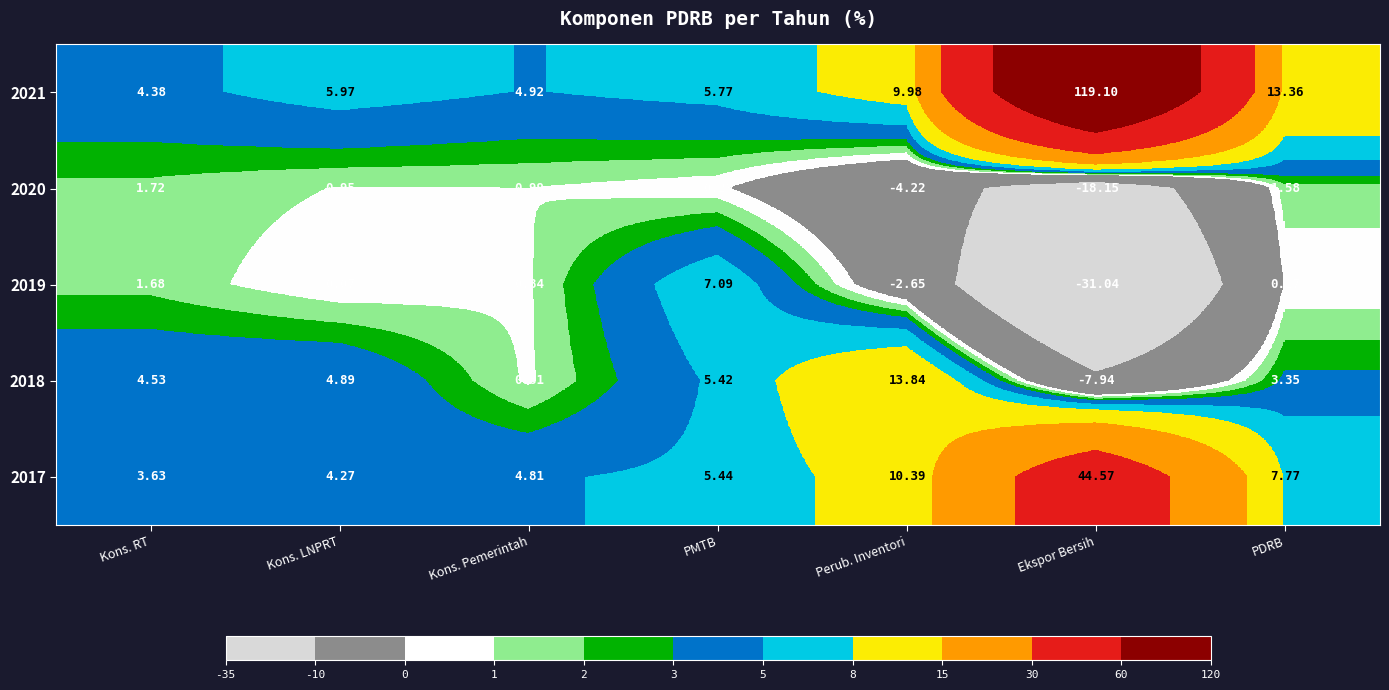

At Kons. LNPRT, list the series in order from largest to smallest.

2021, 2018, 2017, 2020, 2019